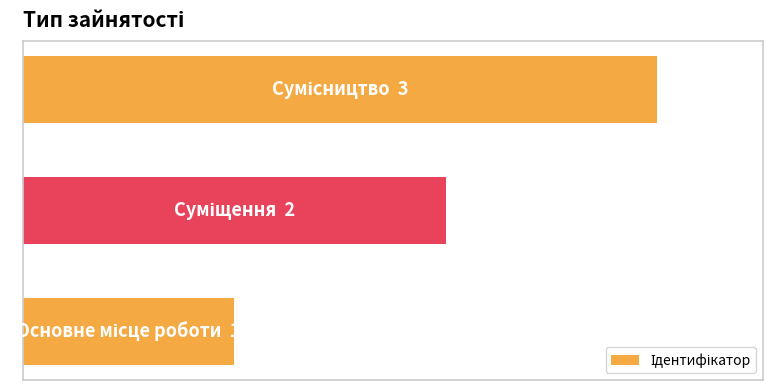

Does the chart contain any negative values?

No